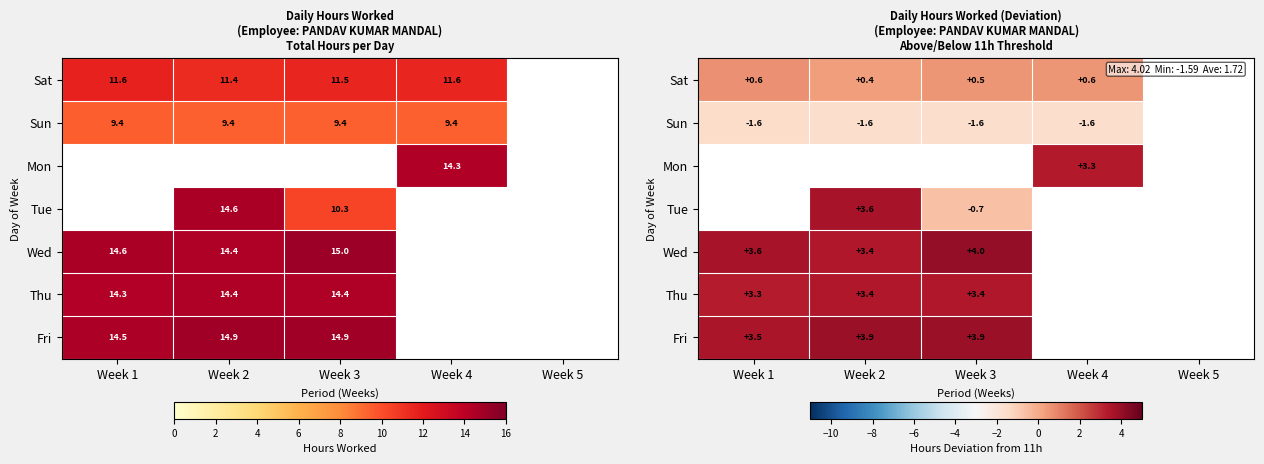

Which label corresponds to the smallest value in the chart?

Week 4